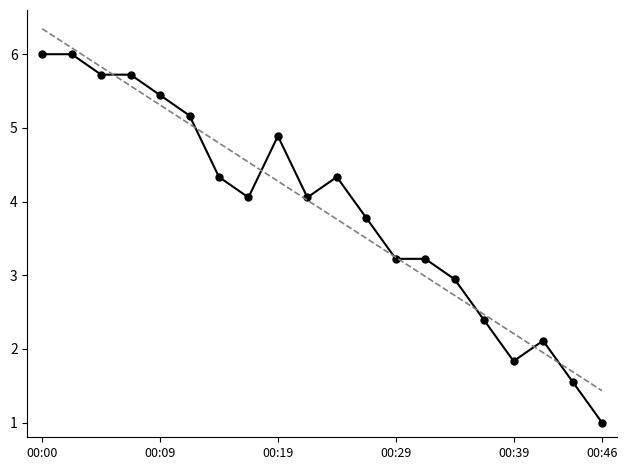

What is the sum of the values at 00:19 and 6?

10.1